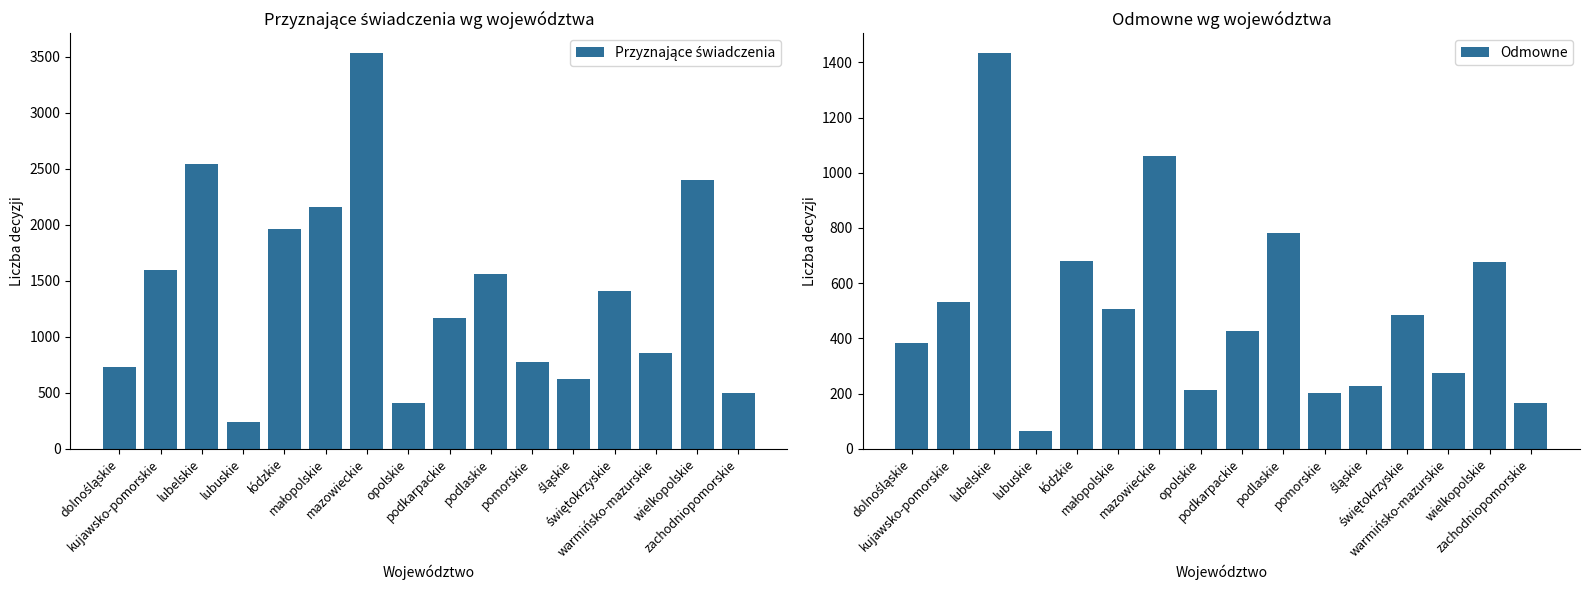

Rank the categories by Przyznające świadczenia value from highest to lowest.

mazowieckie, lubelskie, wielkopolskie, małopolskie, łódzkie, kujawsko-pomorskie, podlaskie, świętokrzyskie, podkarpackie, warmińsko-mazurskie, pomorskie, dolnośląskie, śląskie, zachodniopomorskie, opolskie, lubuskie